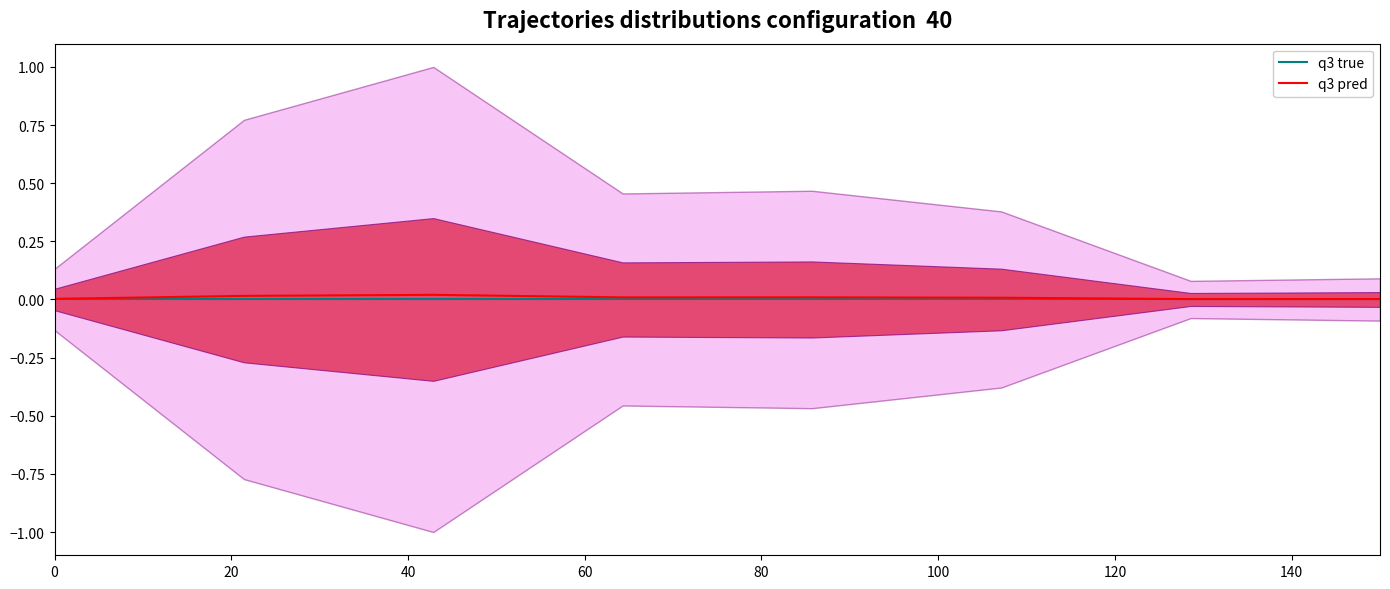

Reading left to right, what are all the values shown in this chart?

q3 true: 0.0	0.0	0.0	0.0	0.0	0.0	0.0	0.0
q3 pred: 0.0	0.0	0.0	0.0	0.0	0.0	0.0	0.0